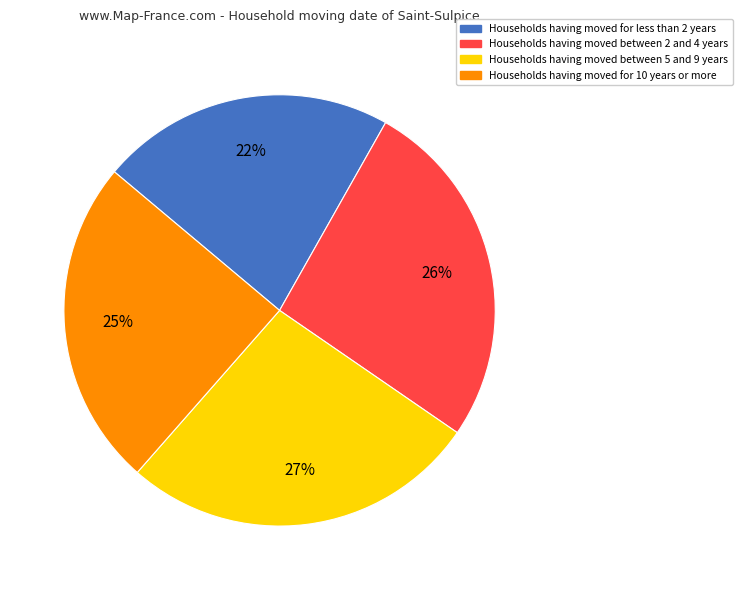

Does any single category account for the majority?

No